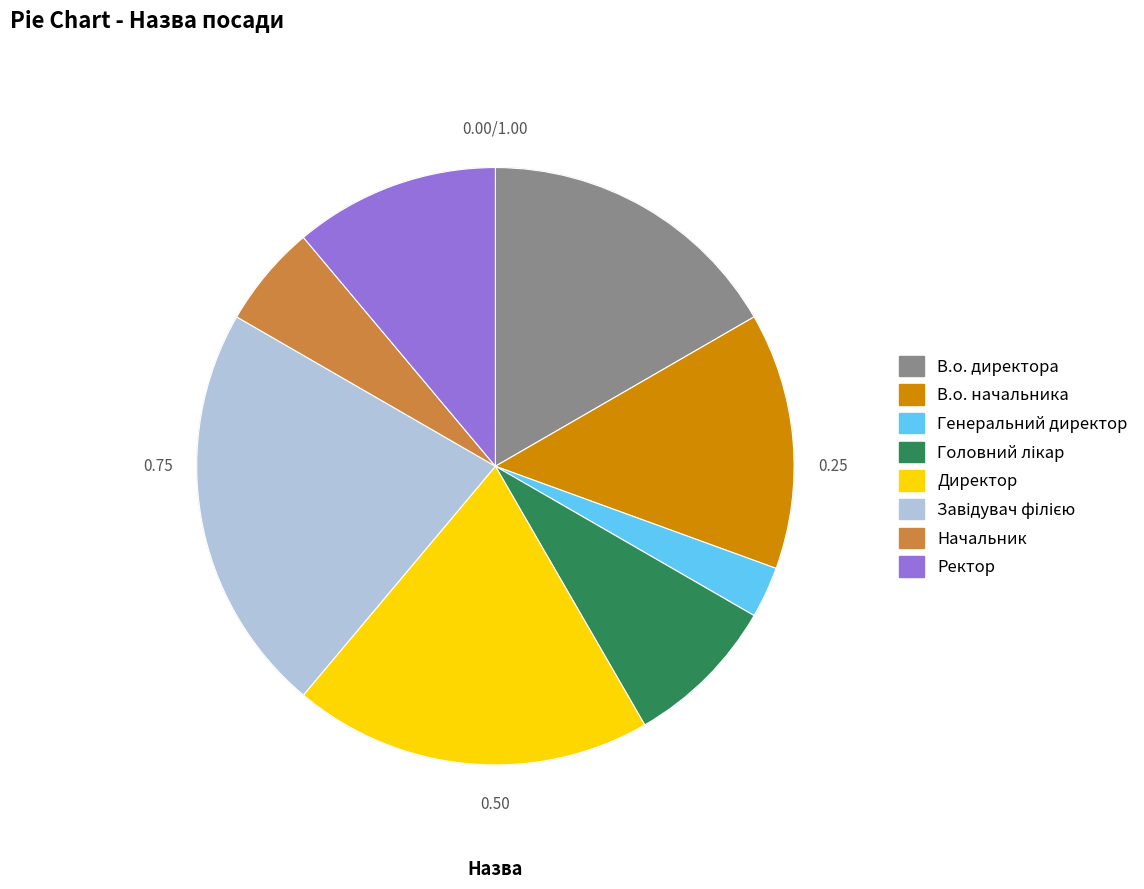

Which category has the smallest portion of the pie?

Генеральний директор